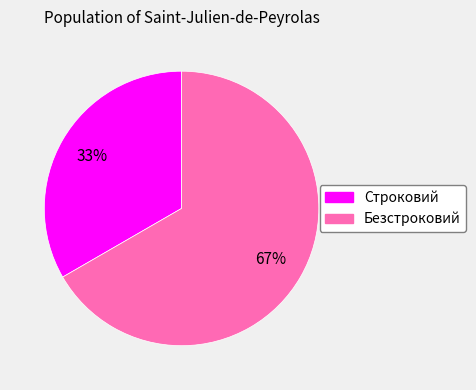

To the nearest percent, what is the combined percentage of Безстроковий and Строковий?

100%